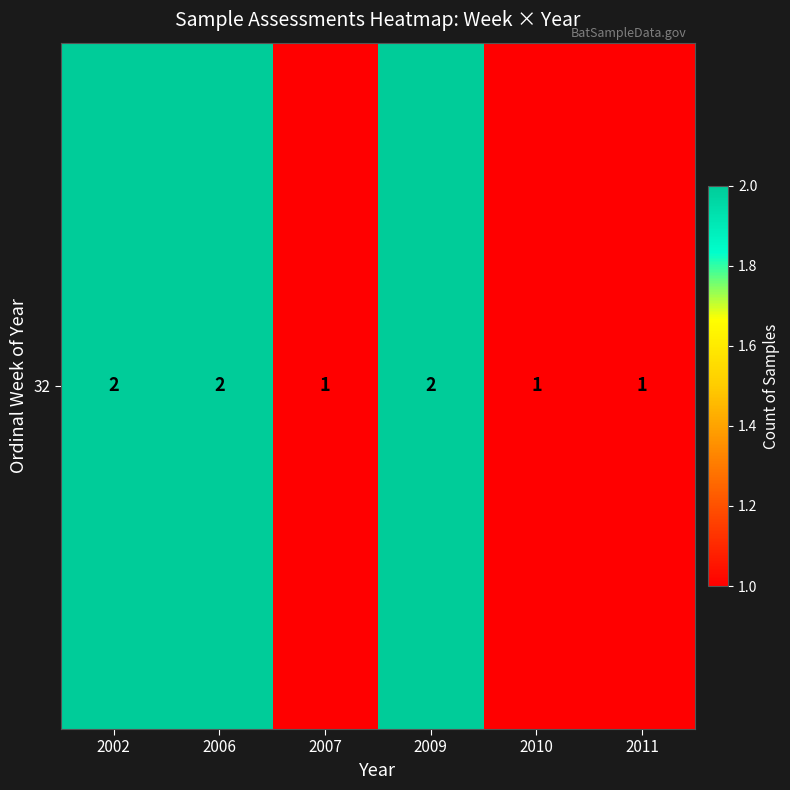

What is the difference between the second highest and second lowest values?

1